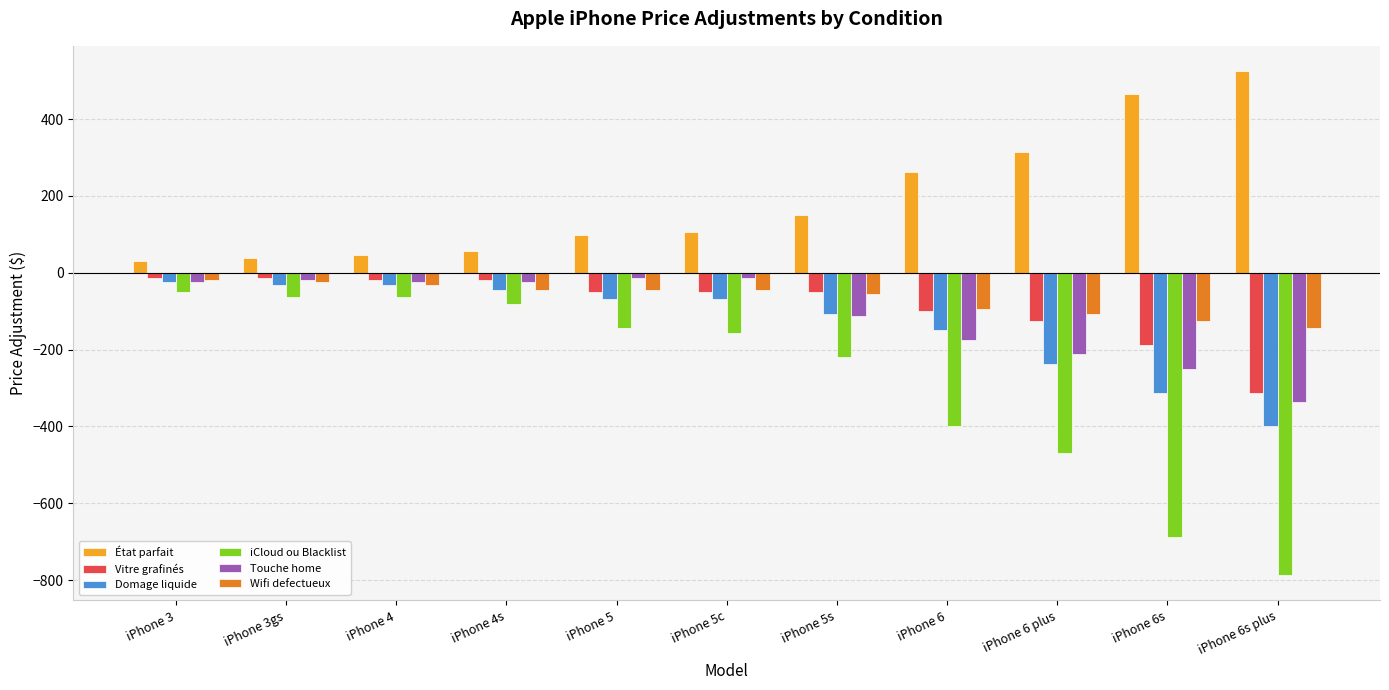

What is the difference between the maximum and minimum values in the Touche home series?

325.0